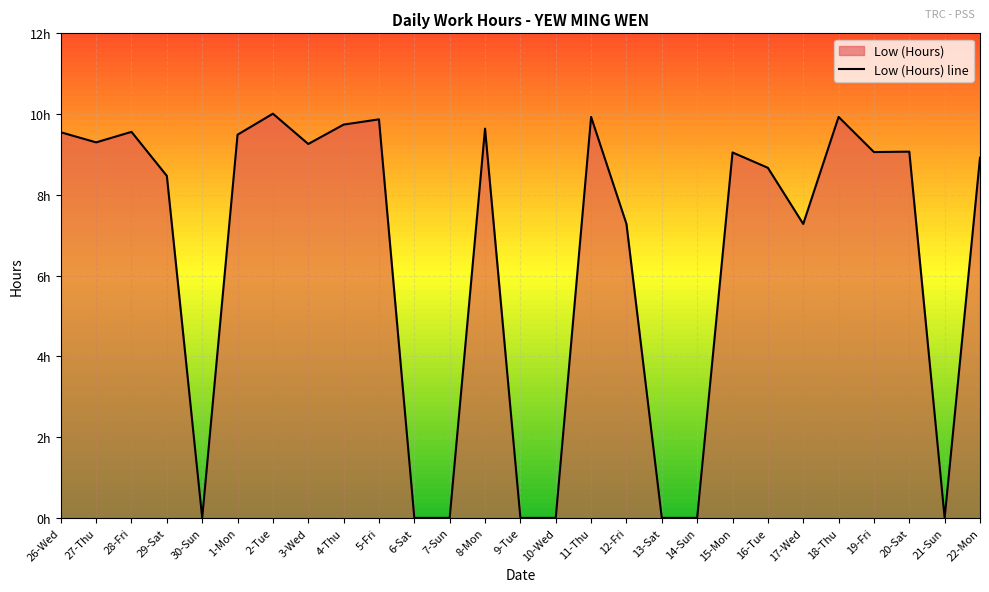

Reading left to right, what are all the values shown in this chart?

9.6	9.3	9.6	8.5	0.0	9.5	10.0	9.3	9.7	9.9	0.0	0.0	9.6	0.0	0.0	9.9	7.3	0.0	0.0	9.1	8.7	7.3	9.9	9.1	9.1	0.0	8.9